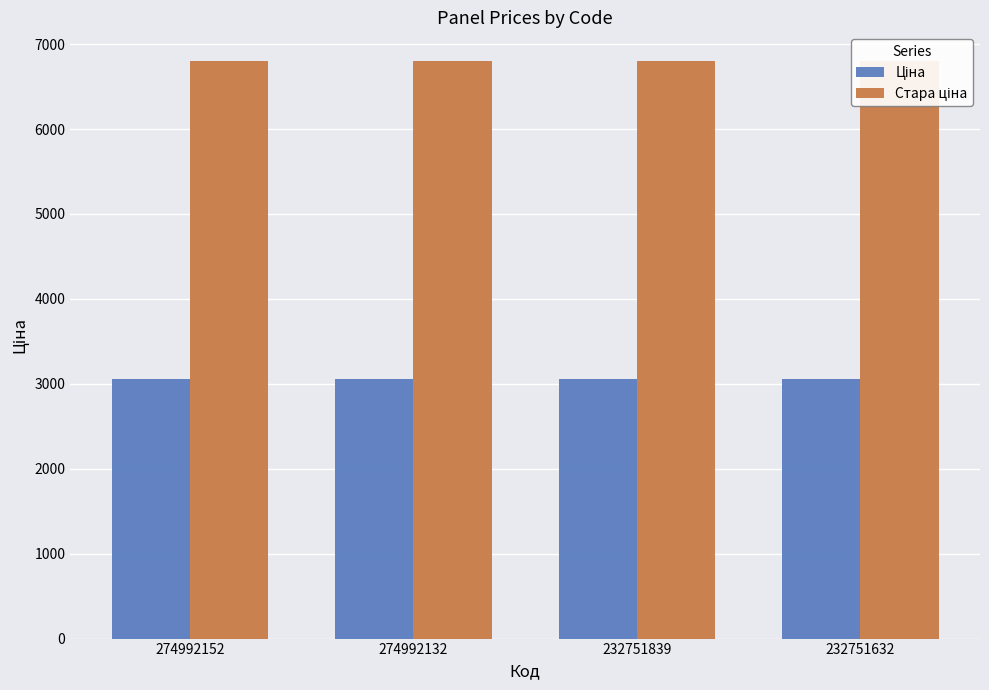

What is the difference between the highest and lowest values at 232751632?

3739.6